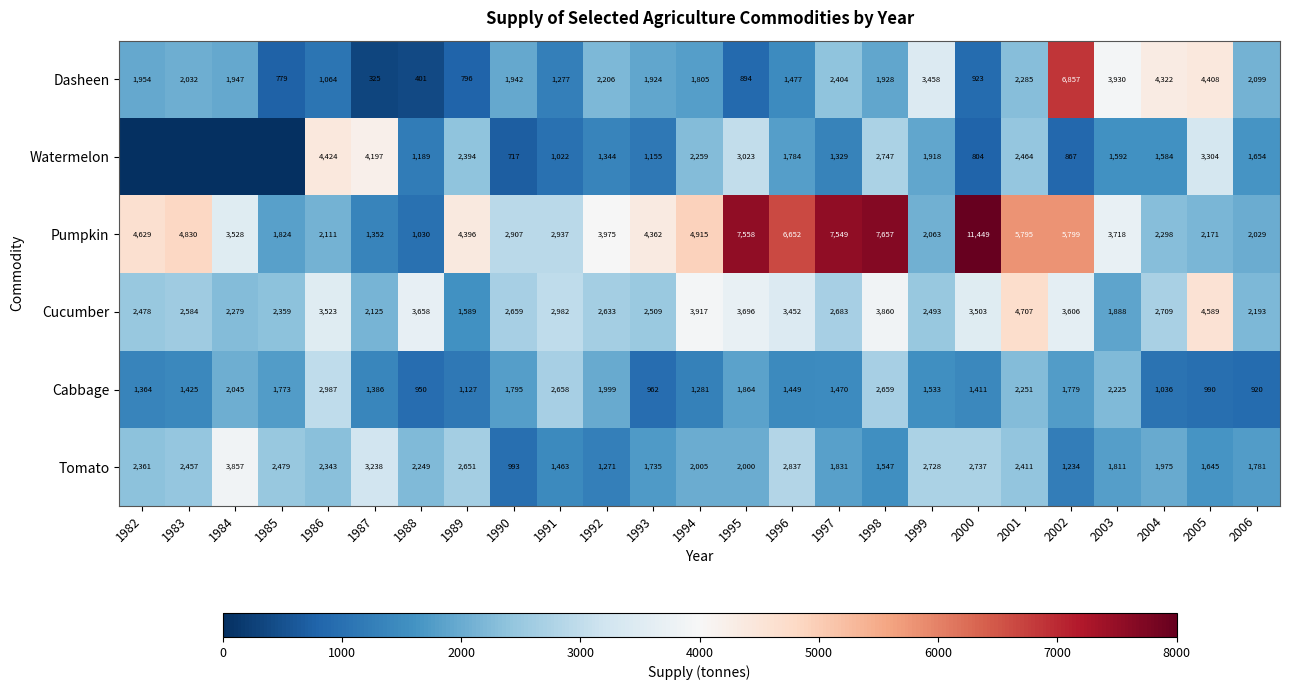

Count the number of categories in the chart.

25